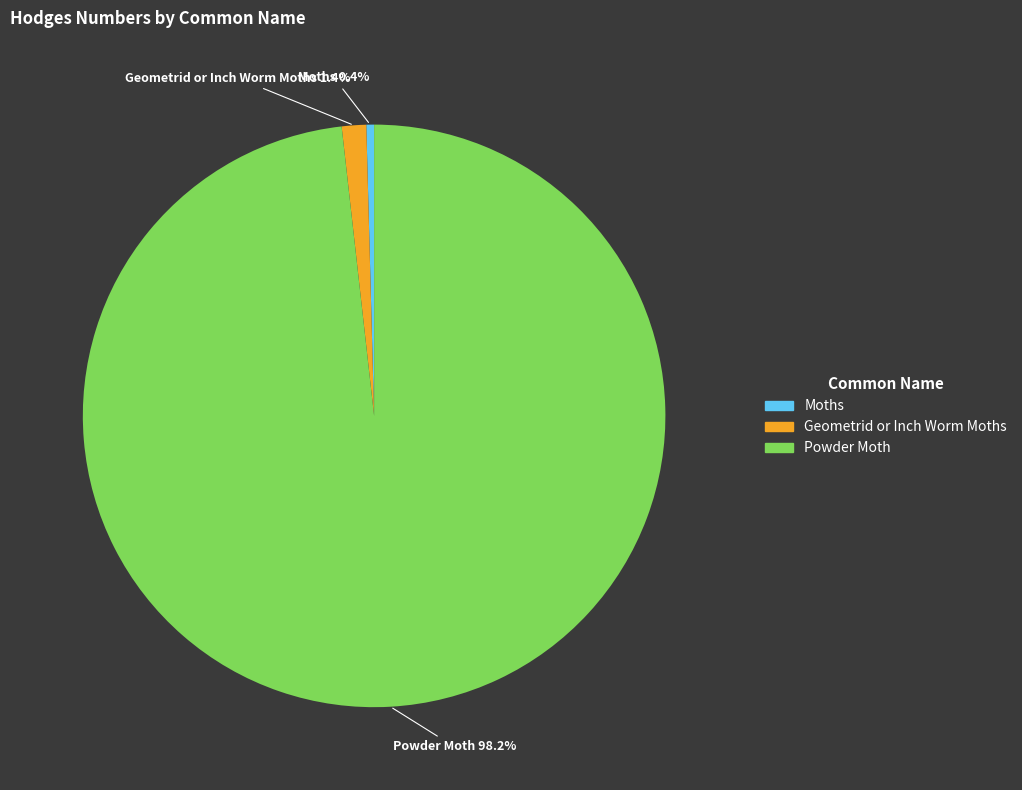

Which category has the smallest portion of the pie?

Moths